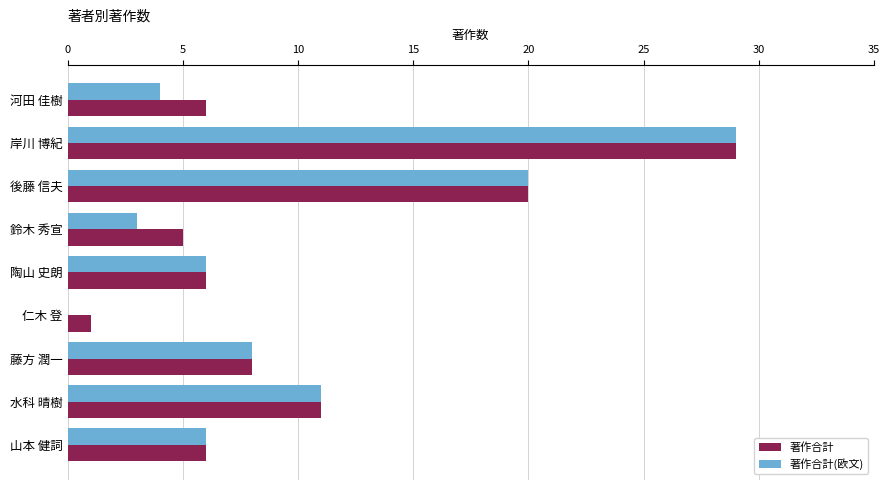

Count the number of data series in this chart.

2